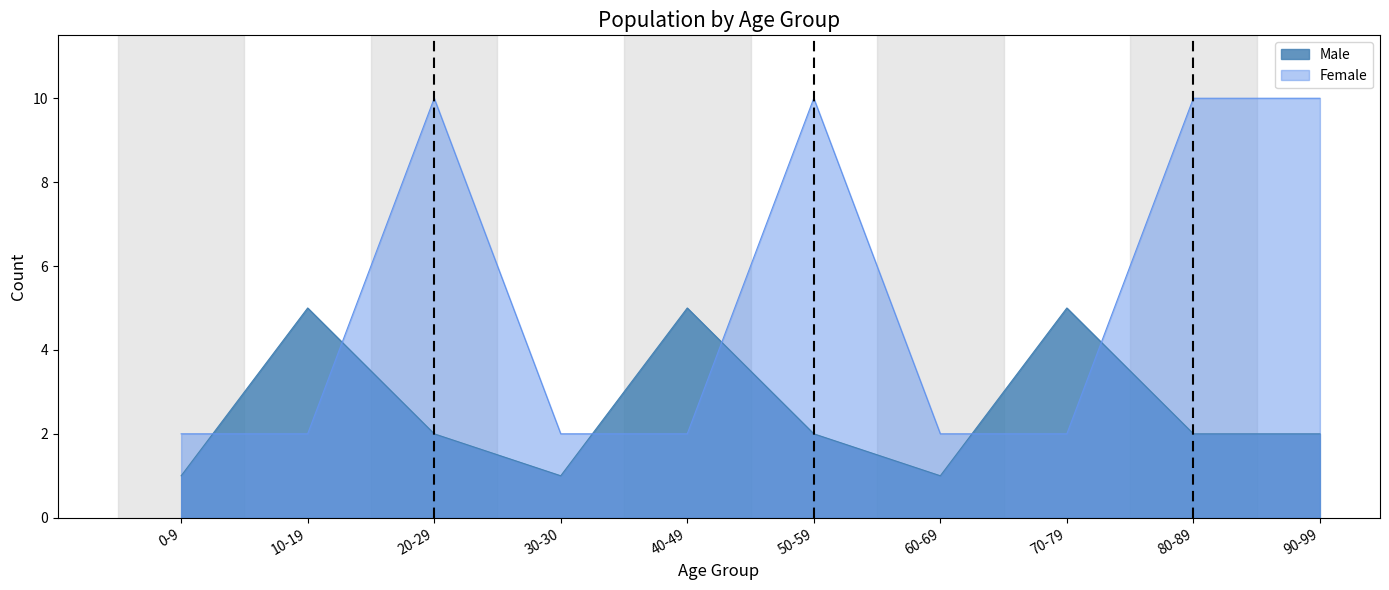

What is the spread (max minus min) of values at 80-89?

8